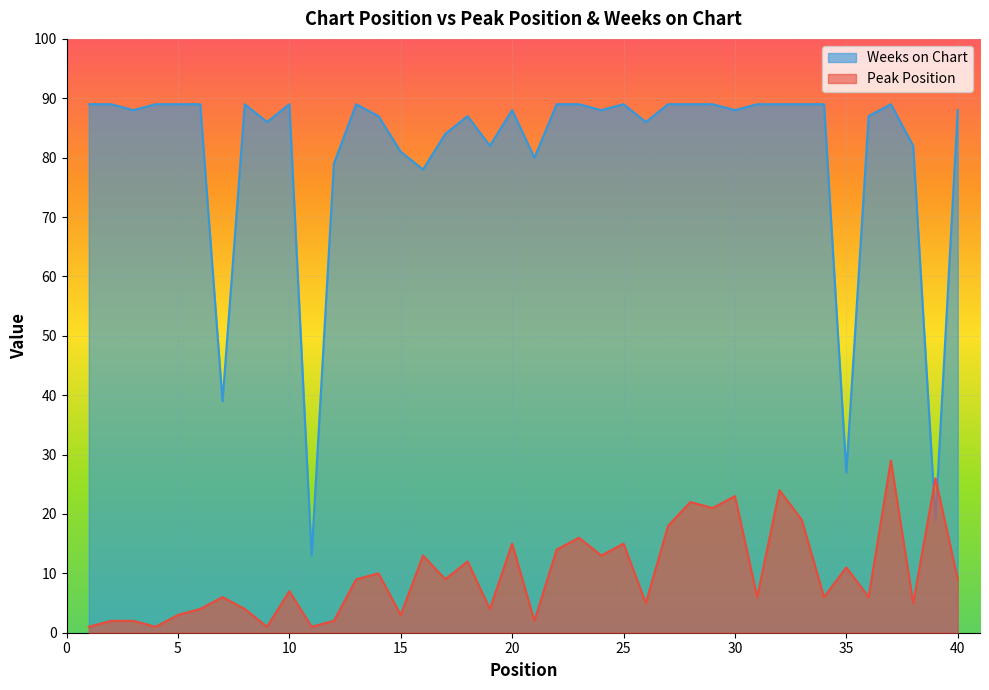

How many interior local valleys does the Peak Position series have?

14